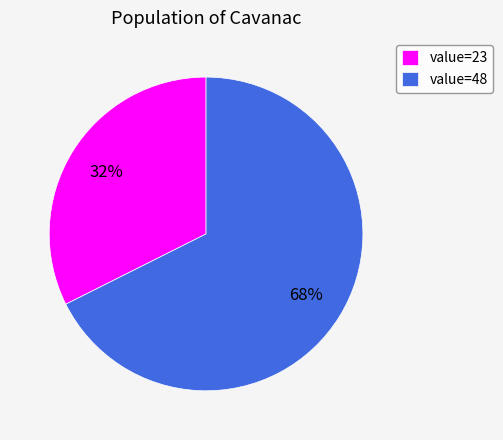

Which slice is the largest?

value=48